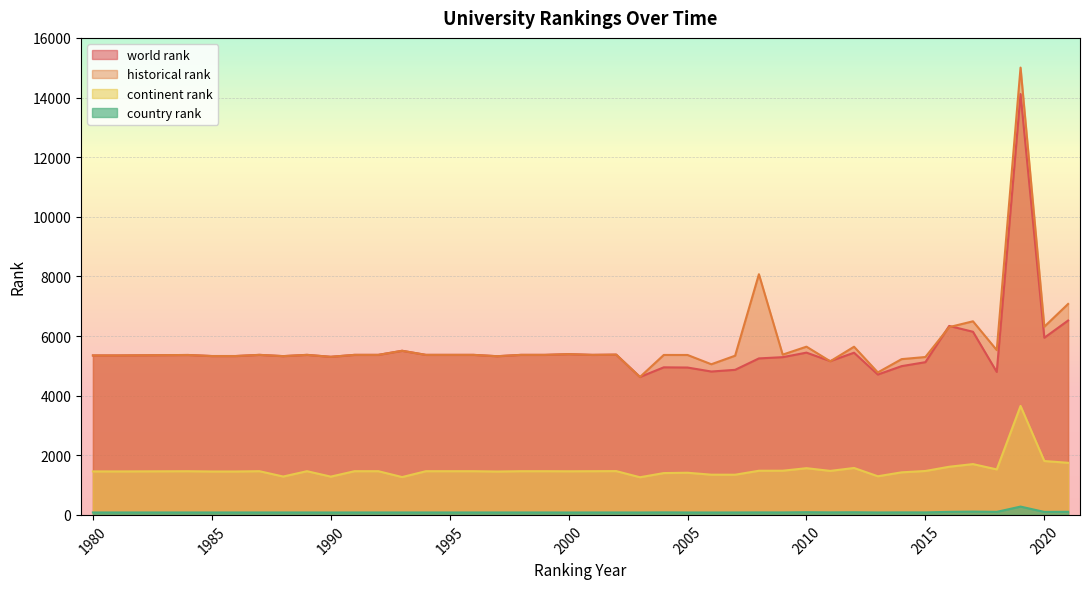

What is the value of the country rank point at the 14th from the left?

82